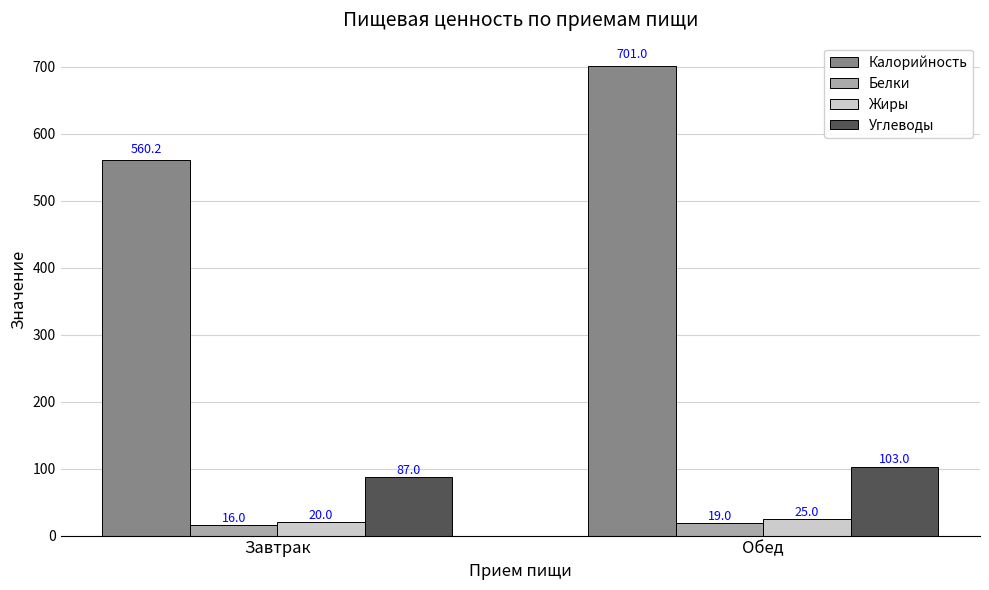

What is the label of the 1st bar from the right?

Обед